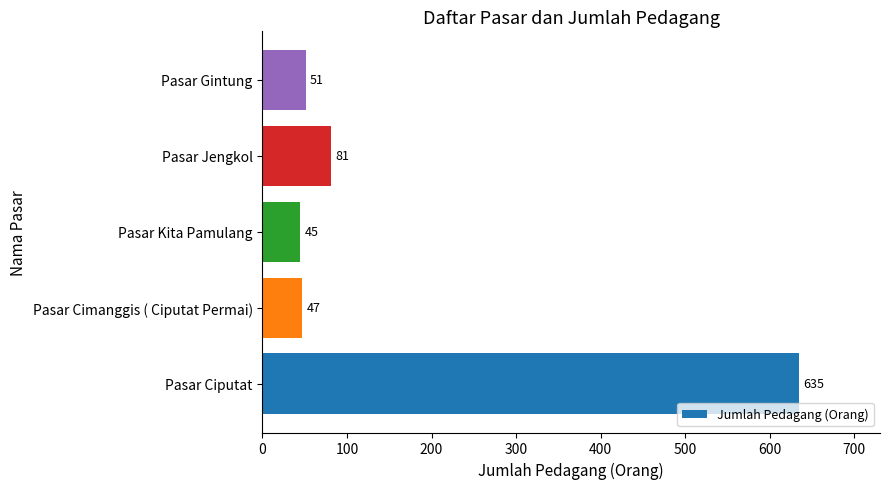

Which category has the lowest value across all series?

Pasar Kita Pamulang